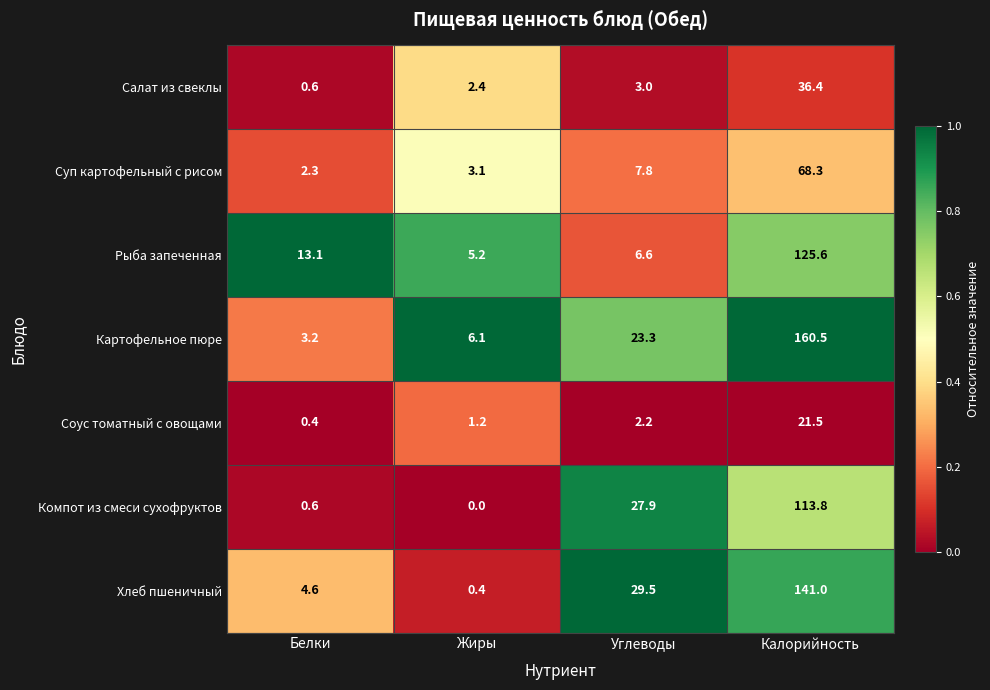

How many distinct data groups are displayed?

7